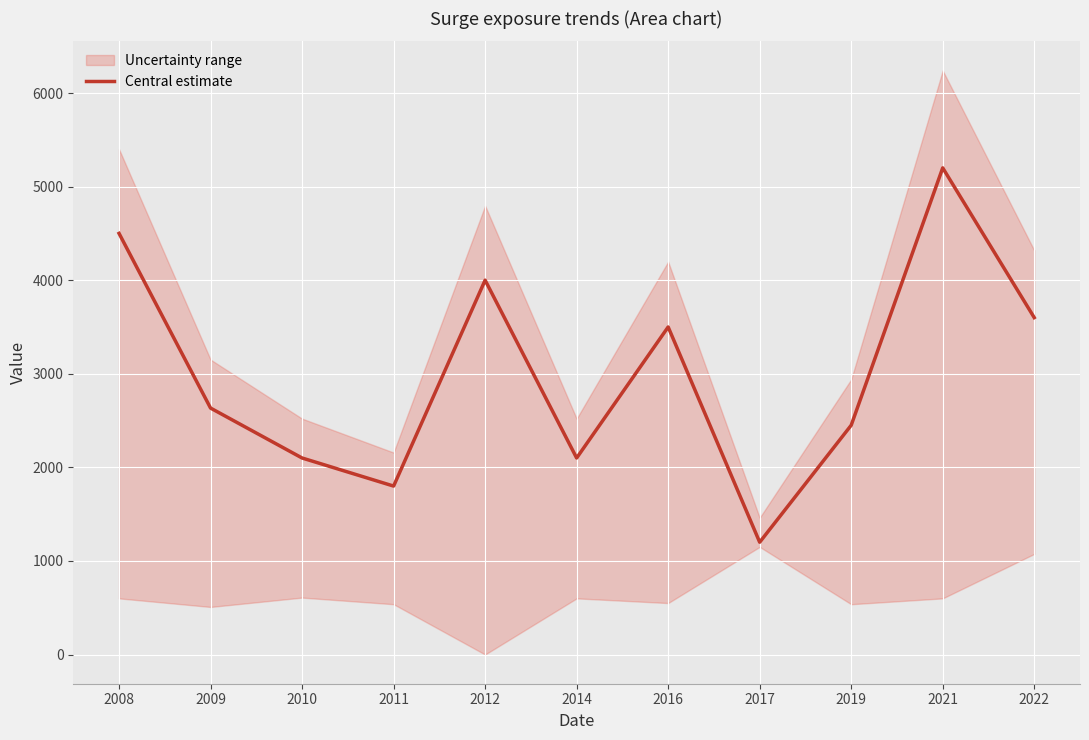

What is the difference between the second highest and minimum values?

3300.0